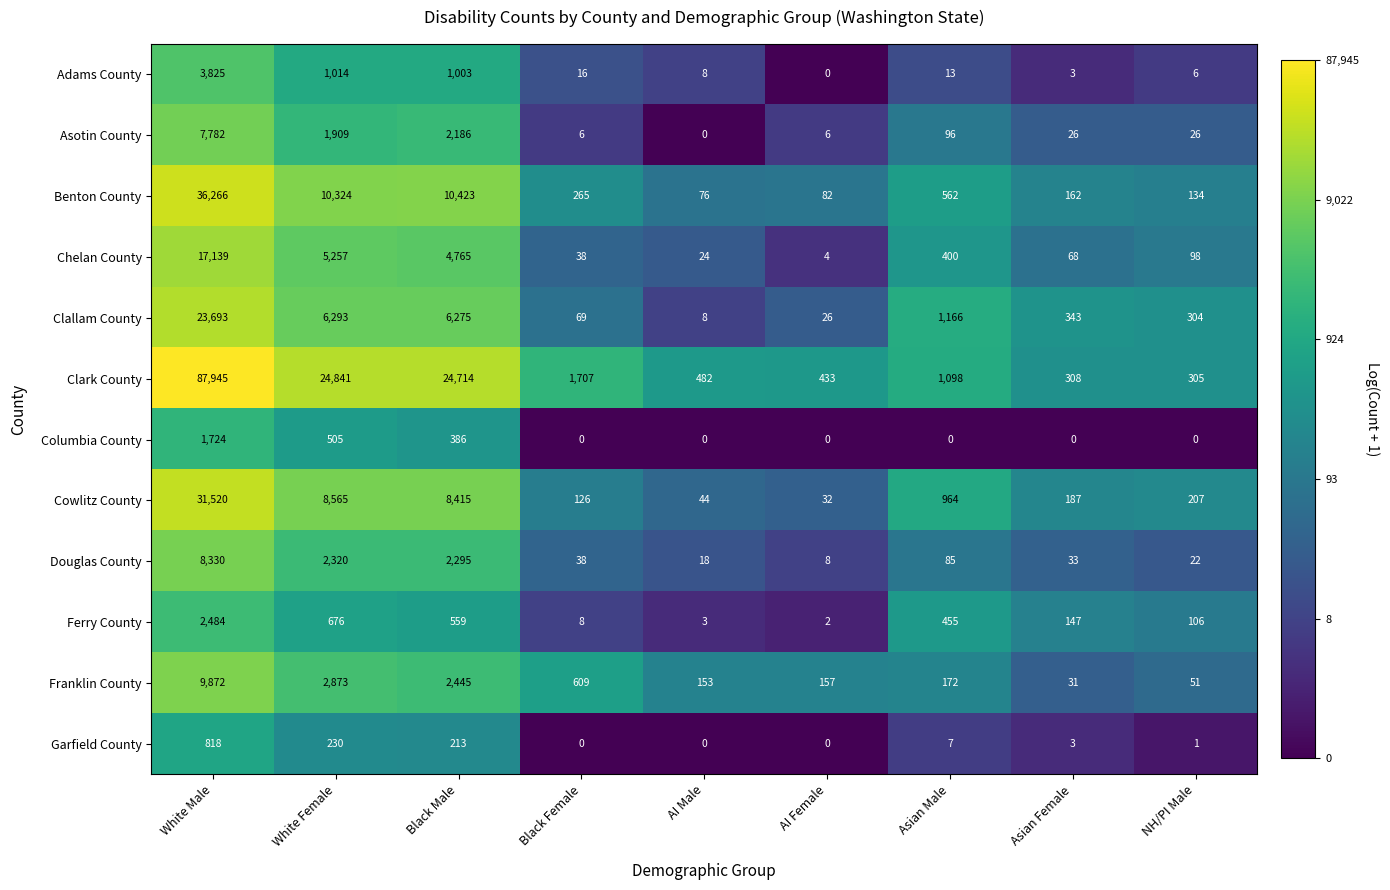

Is the value of Clallam County at Asian Male greater than the value of Cowlitz County at White Female?

No